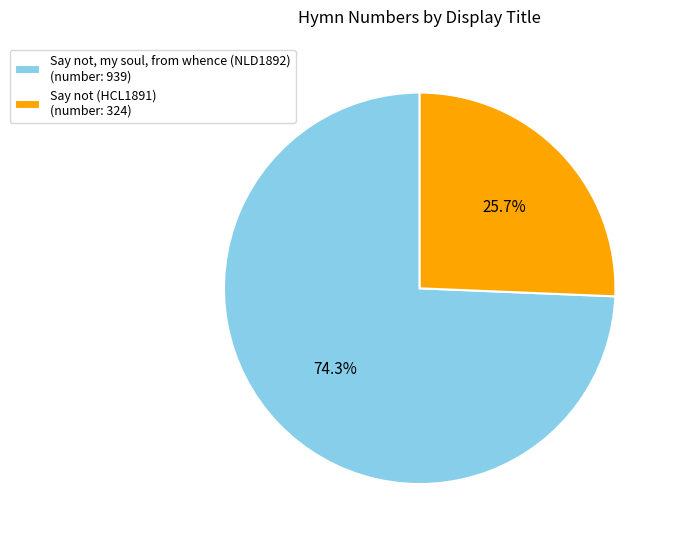

To the nearest percent, what is the difference between the largest and smallest slice percentages?

49%